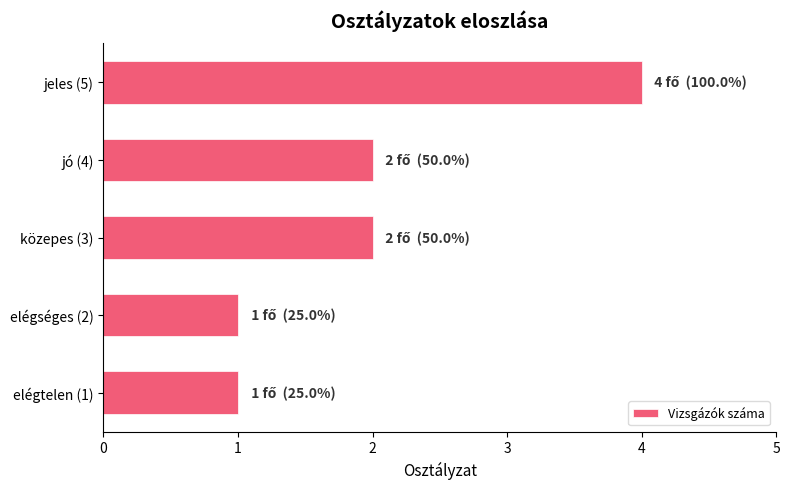

What is the smallest value displayed?

1